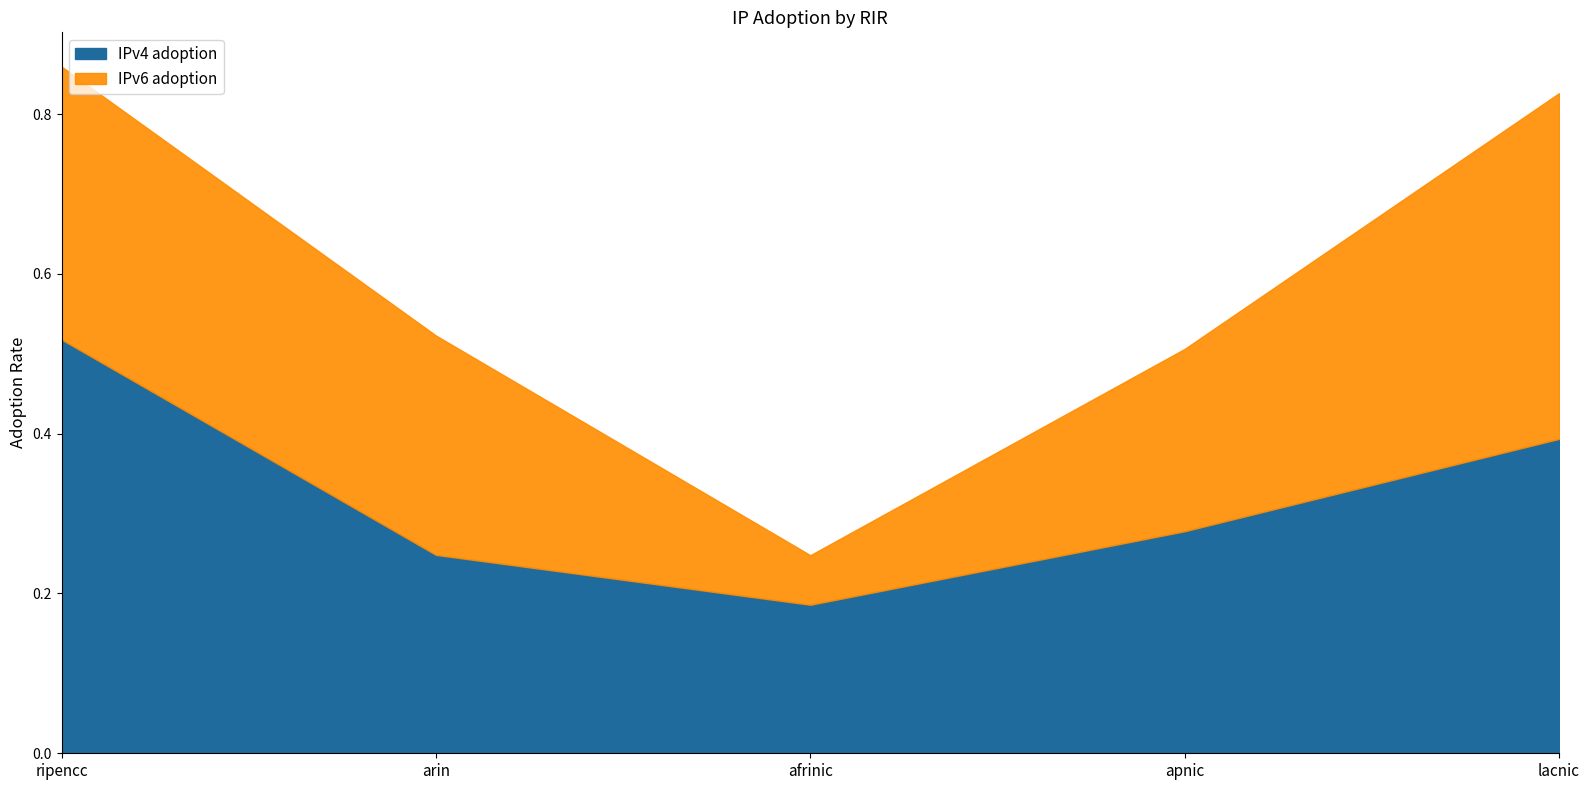

Reading left to right, extract all data points from this chart.

IPv4 adoption: 0.5	0.2	0.2	0.3	0.4
IPv6 adoption: 0.3	0.3	0.1	0.2	0.4